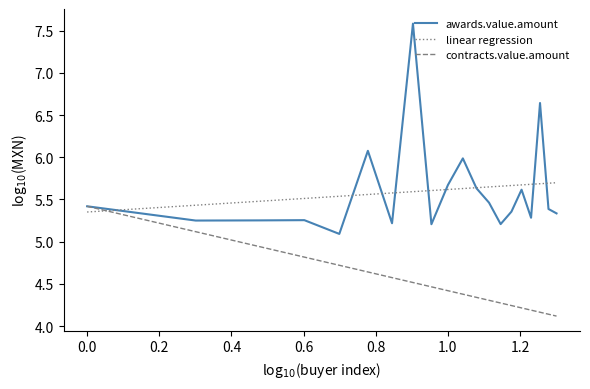

List the series in order of their peak value, highest first.

awards.value.amount, linear regression, contracts.value.amount